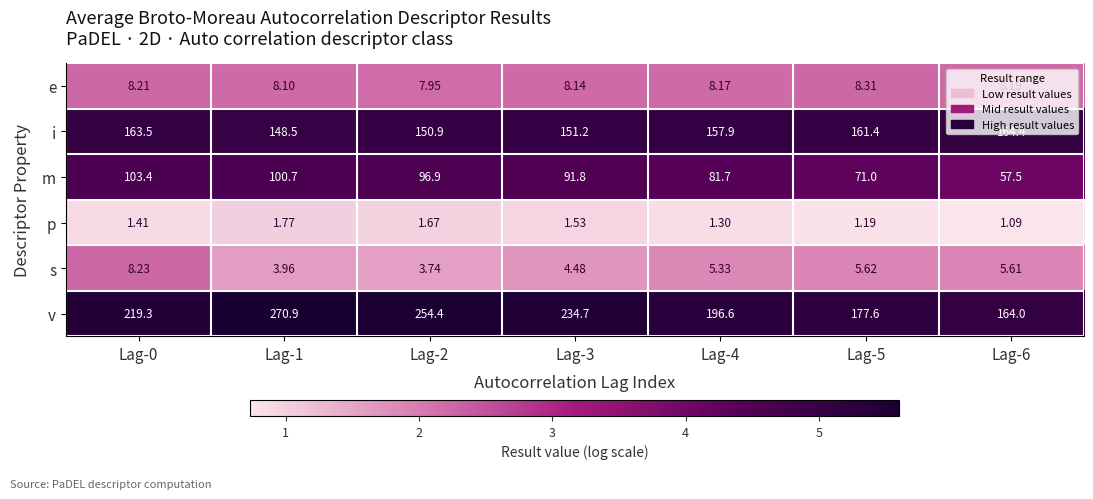

List the series in order of their peak value, highest first.

v, i, m, e, s, p